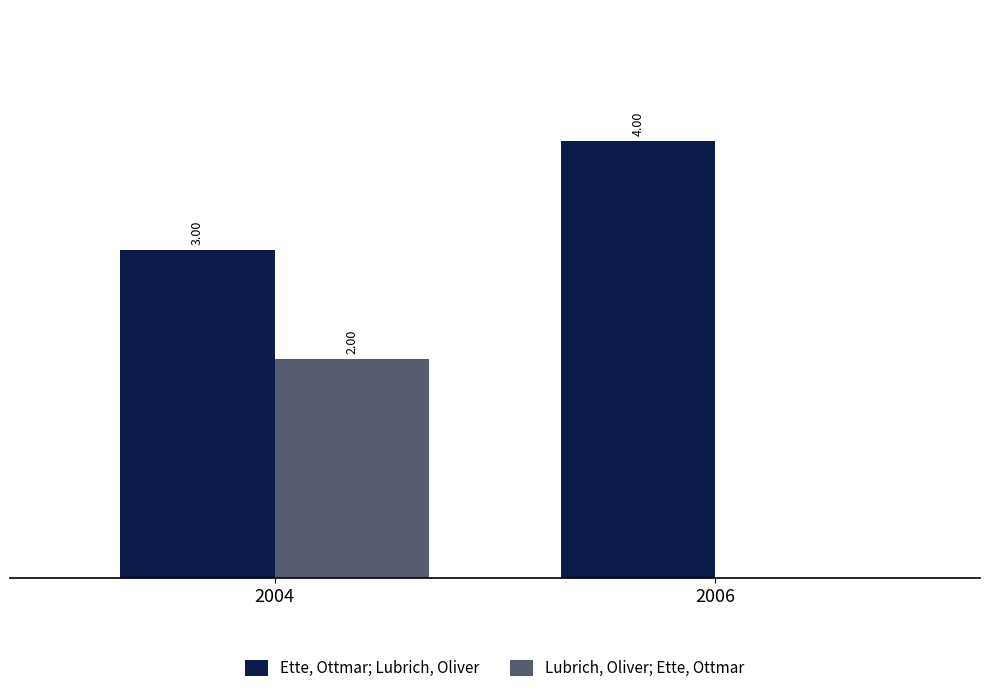

Which series has the largest total across all categories?

Ette, Ottmar; Lubrich, Oliver